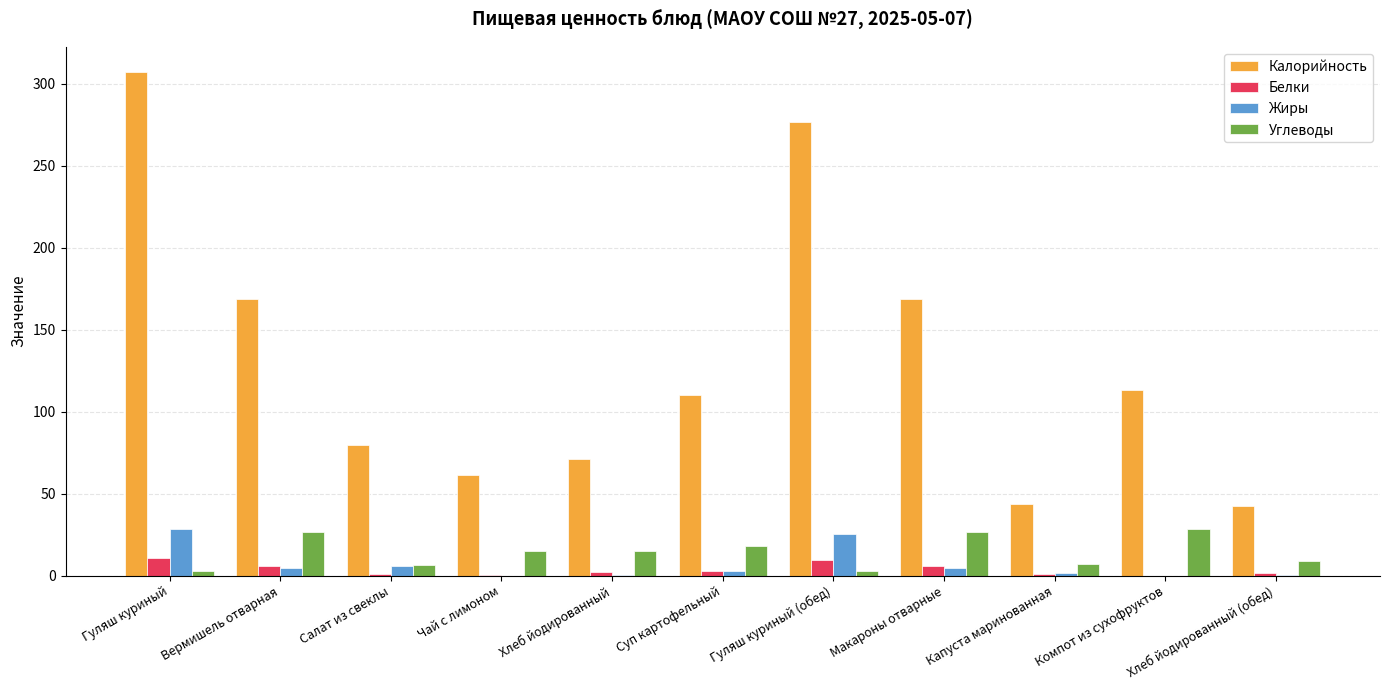

Which category has the highest value across all series?

Гуляш куриный